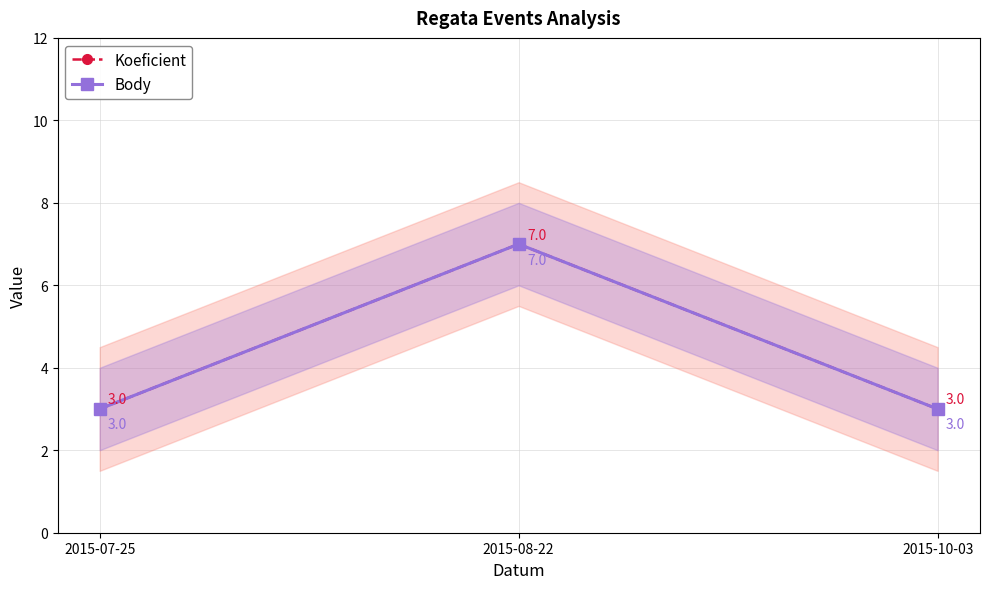

Which series has the largest total across all categories?

Koeficient